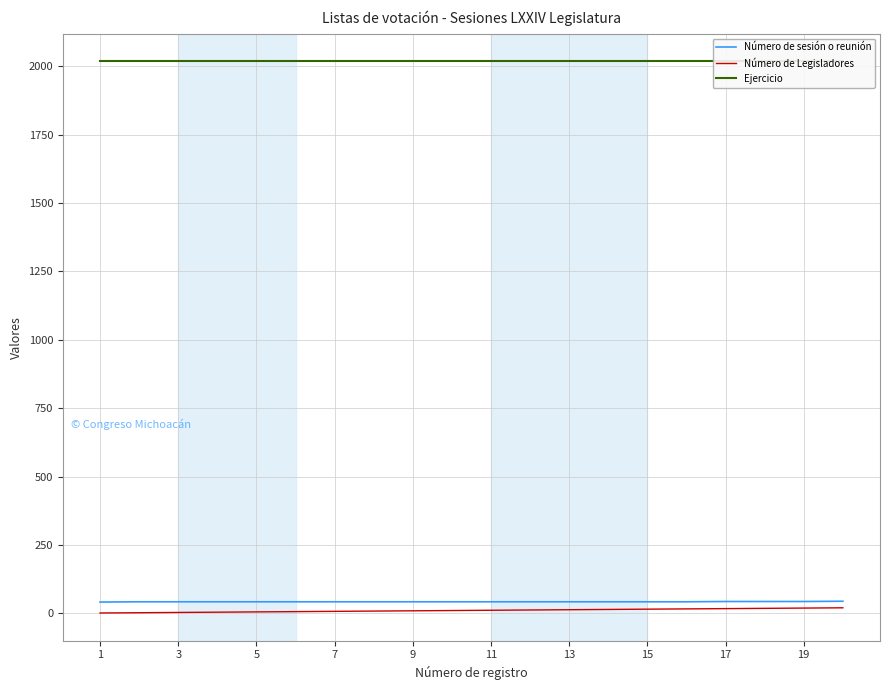

What is the difference between the maximum and minimum values in the Número de Legisladores series?

19